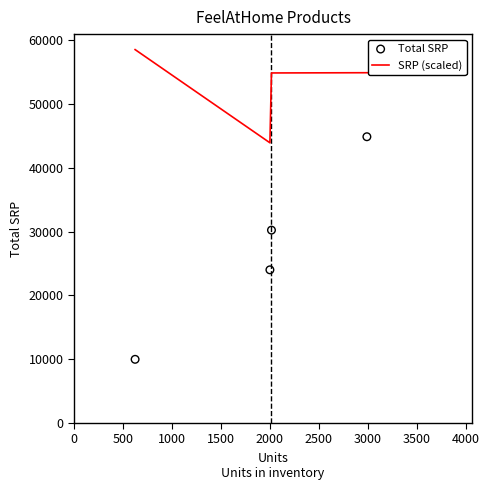

What are all the series names shown in the legend?

SRP (scaled), Total SRP